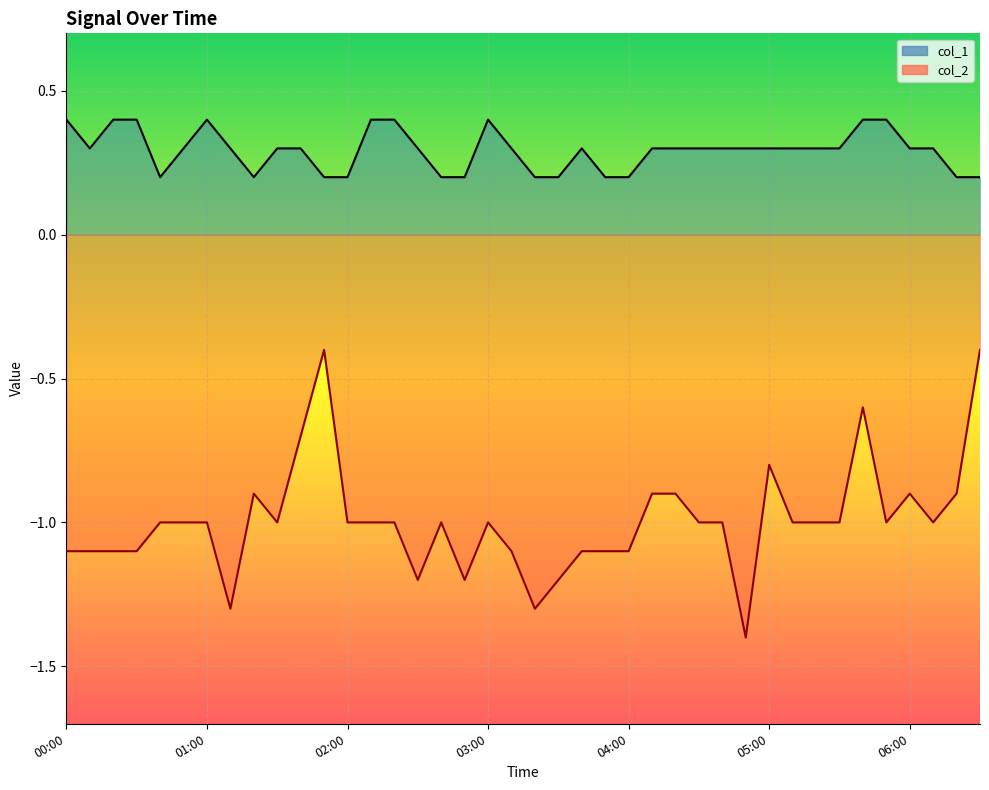

Is it true that col_1 equals 0.2 at 03:30?

True